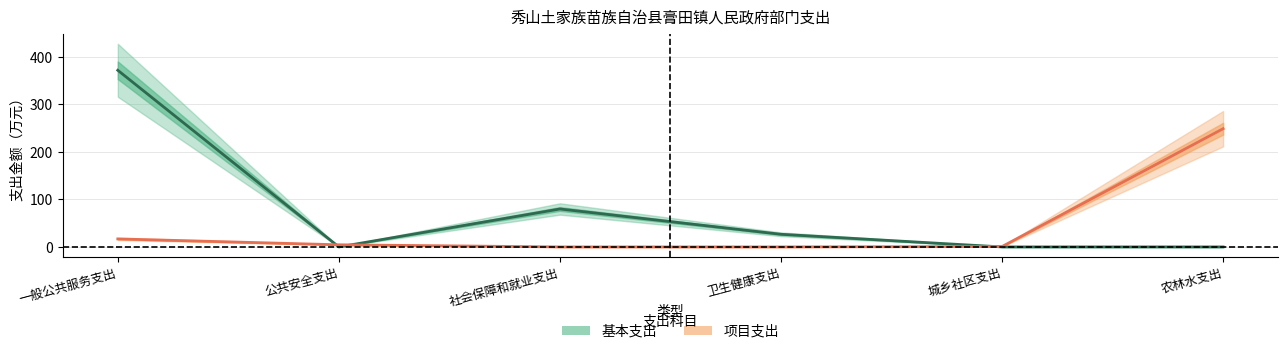

Reading left to right, extract all data points from this chart.

基本支出: 一般公共服务支出=371.8	公共安全支出=0.0	社会保障和就业支出=79.9	卫生健康支出=26.6	城乡社区支出=0.0	农林水支出=0.0
项目支出: 一般公共服务支出=16.9	公共安全支出=4.5	社会保障和就业支出=0.0	卫生健康支出=0.0	城乡社区支出=0.8	农林水支出=248.8